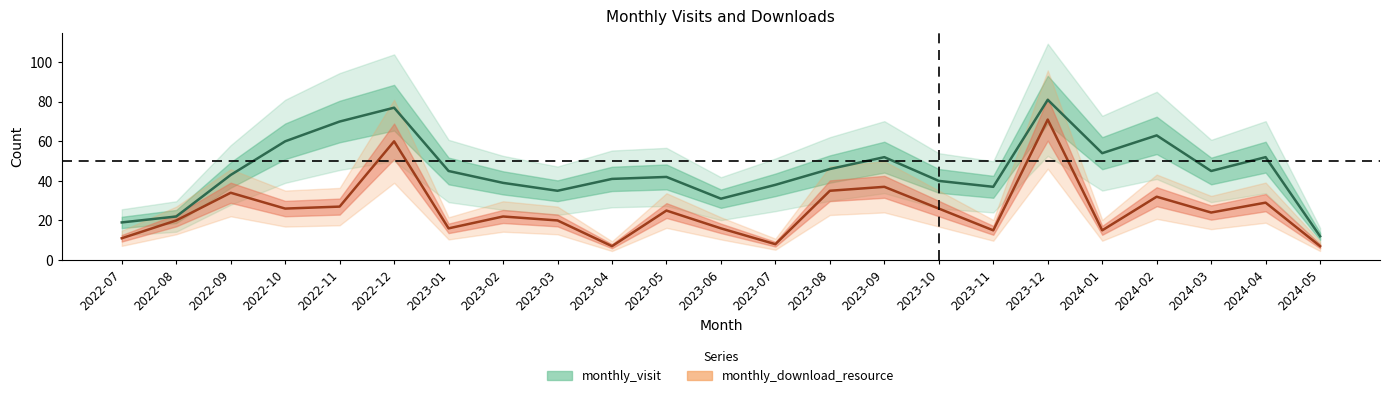

At which label is monthly_visit closest to 46?

2023-08